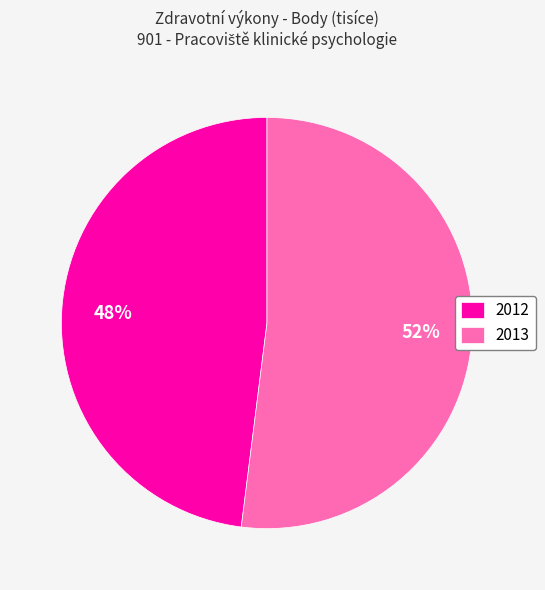

Which slice represents more than half of the pie?

2013